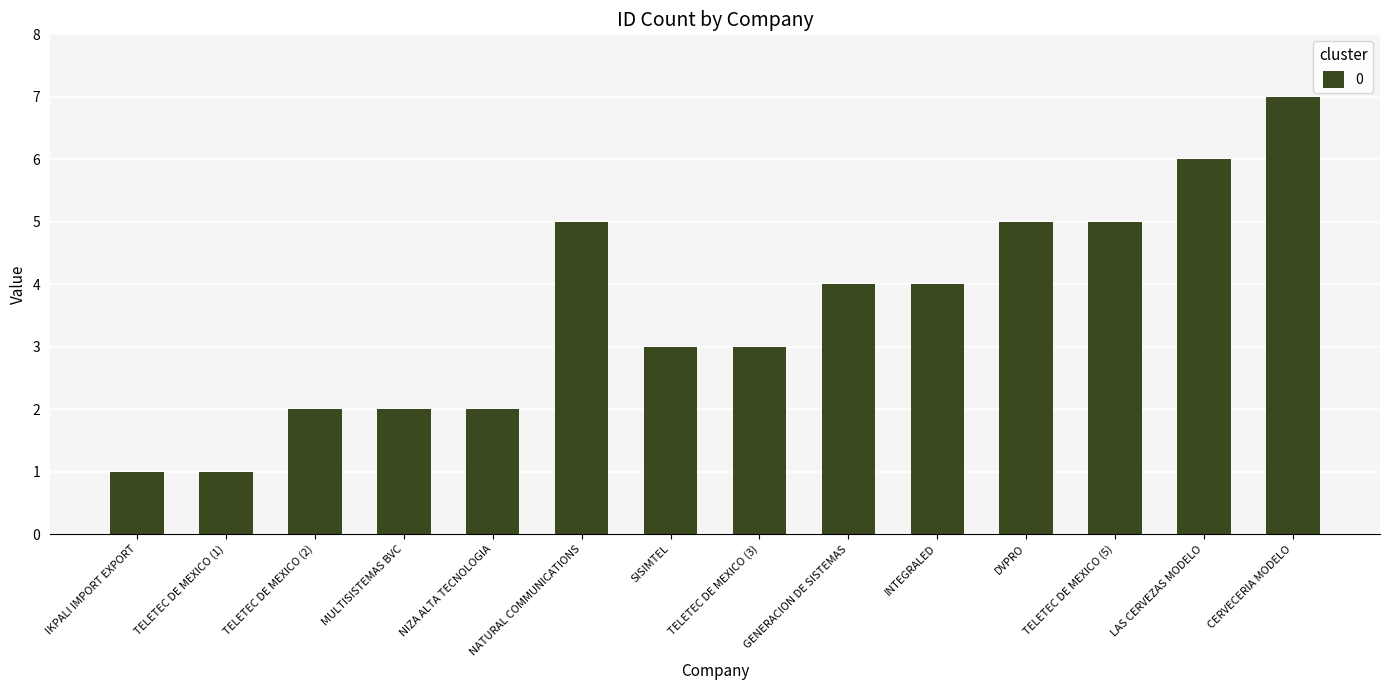

How many data points are less than 4?

7